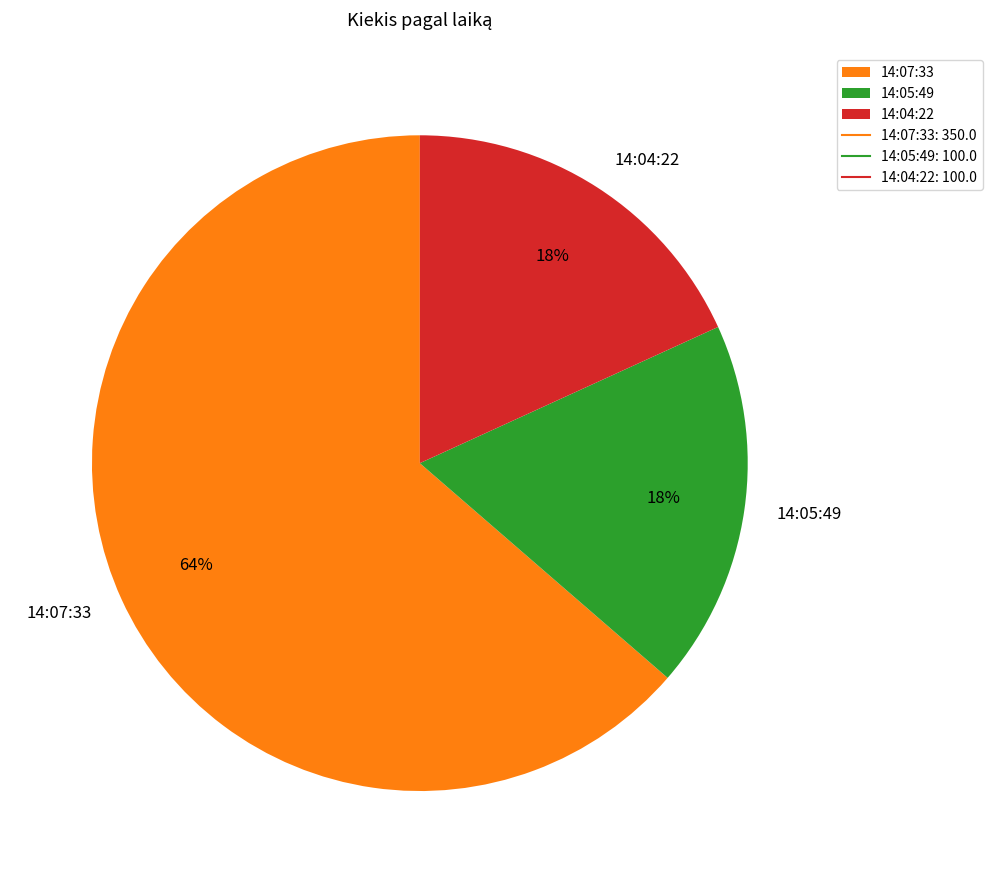

The 14:05:49 slice represents 18% of the pie. True or false?

True